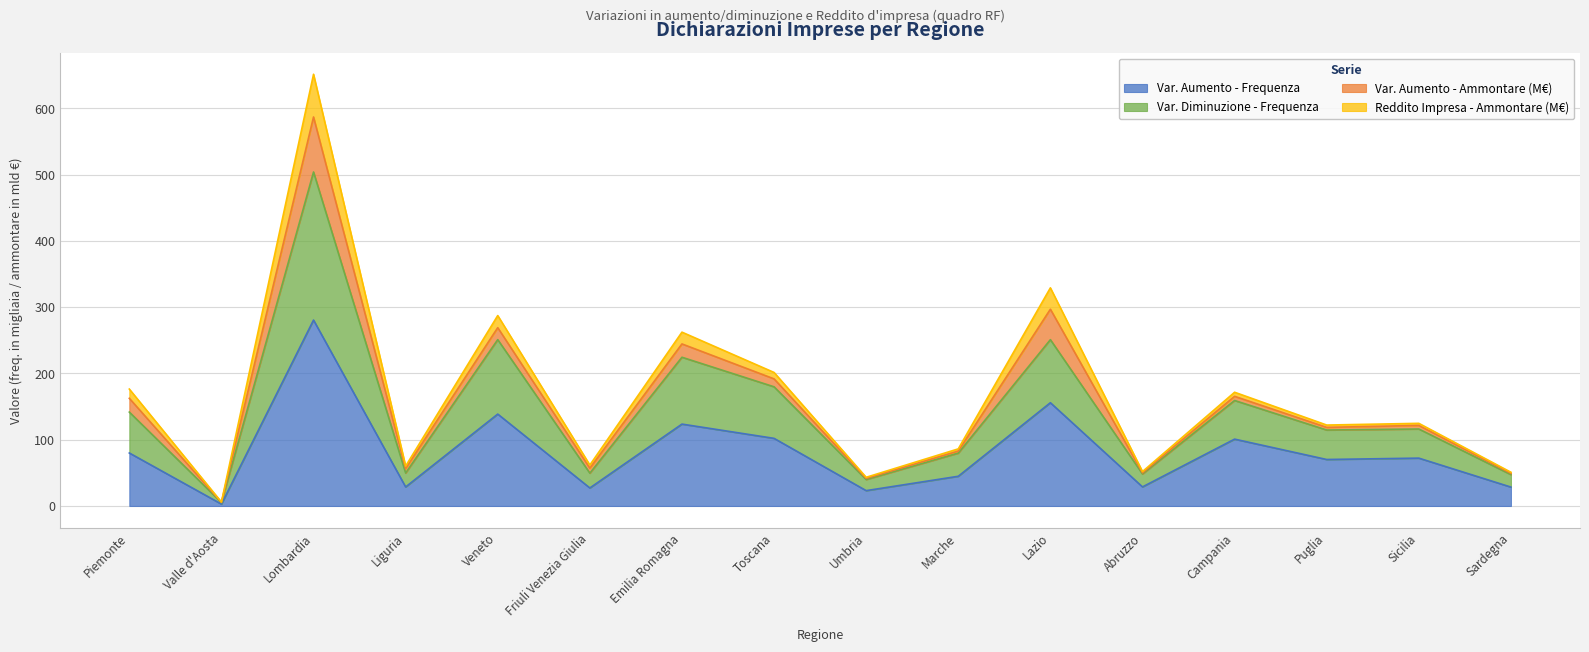

At which category does Var. Aumento - Frequenza reach its first local peak?

Lombardia